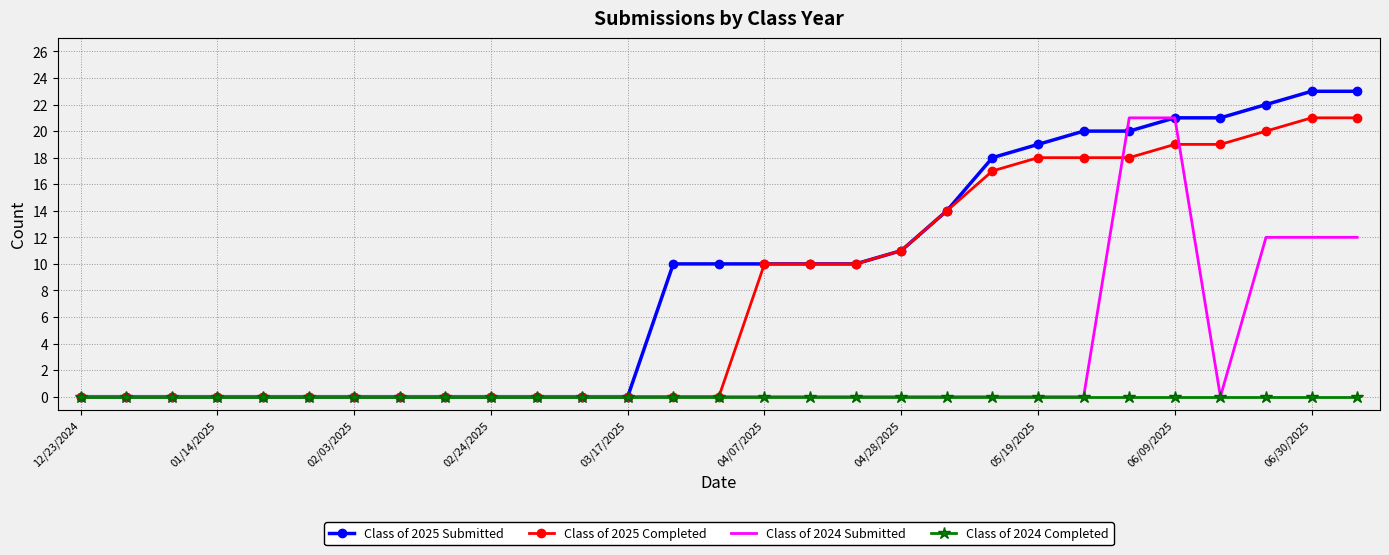

Which series has the largest range (max minus min)?

Class of 2025 Submitted